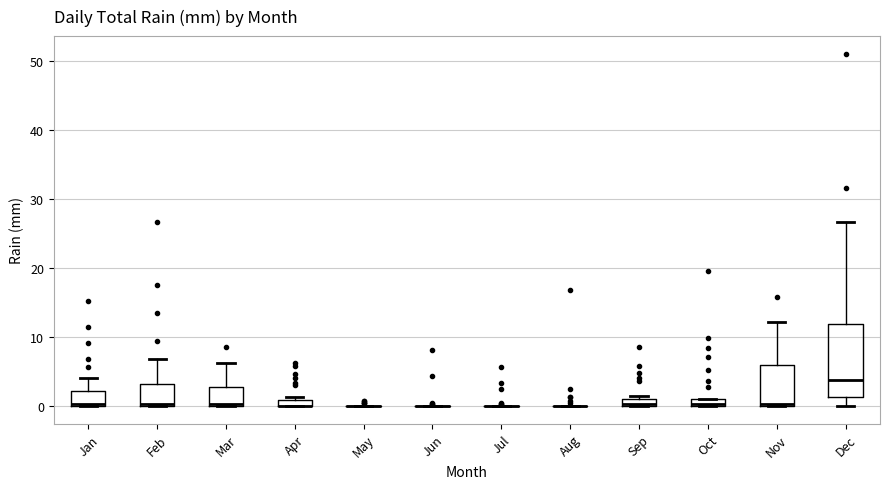

Which box is the tallest, from its lower edge to its upper edge?

Dec